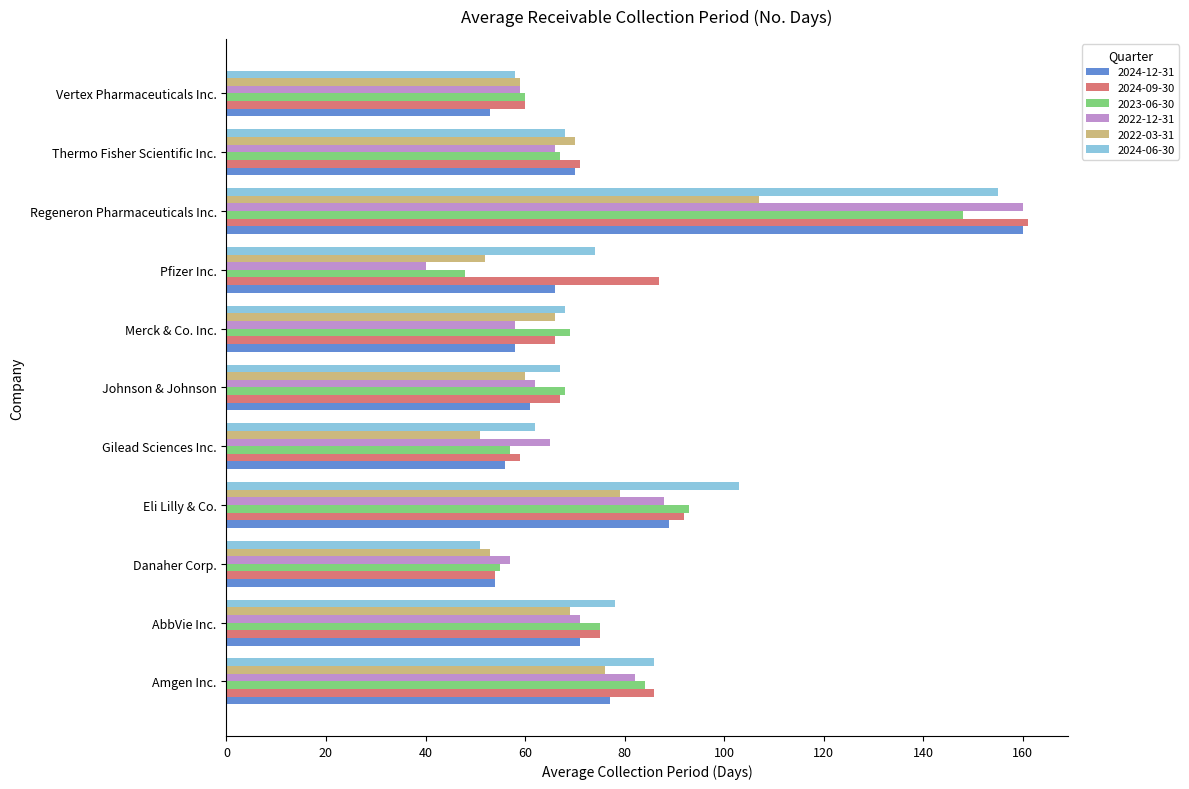

What is the approximate value of 2022-12-31 at Pfizer Inc., to the nearest 10?

40